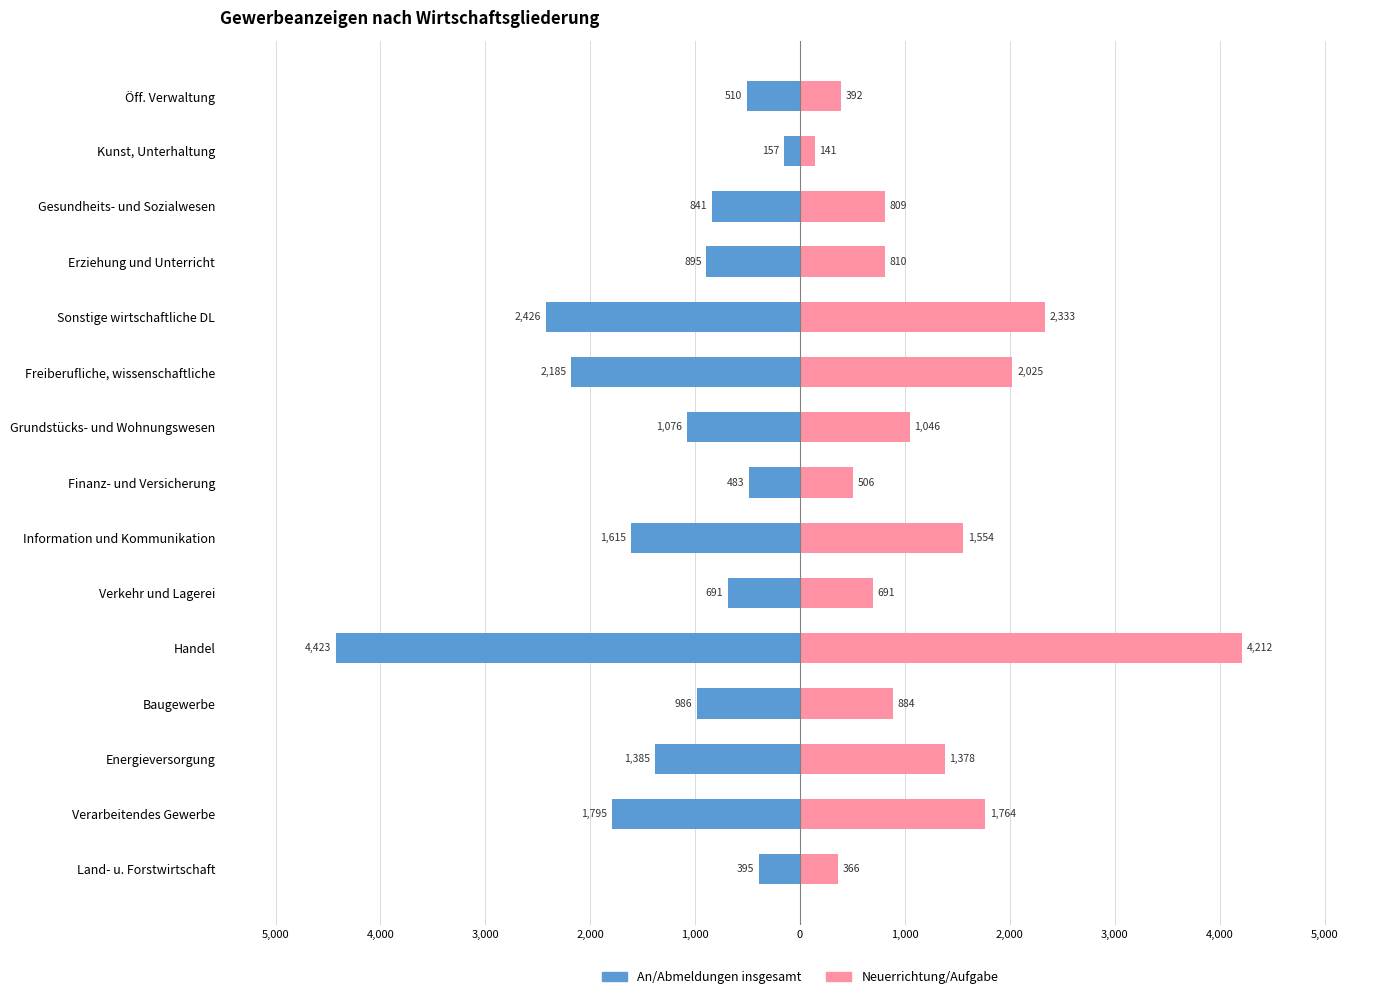

True or false: An/Abmeldungen insgesamt has a value of -2580 at Verarbeitendes Gewerbe.

False